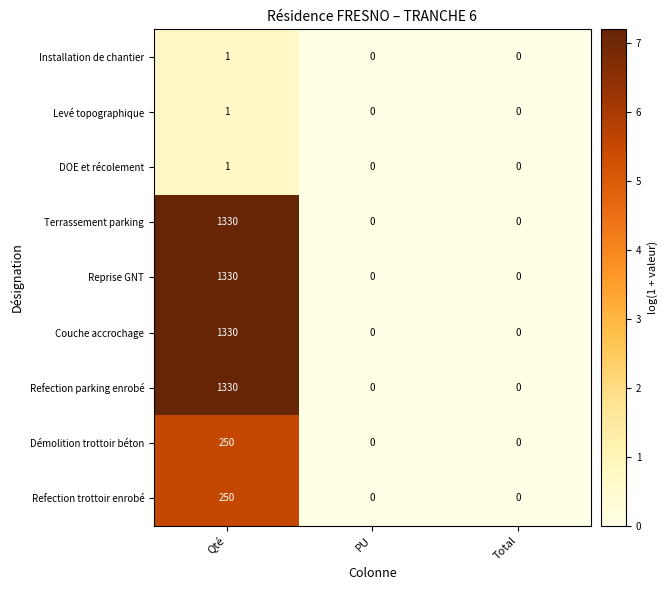

Count the number of data series in this chart.

9